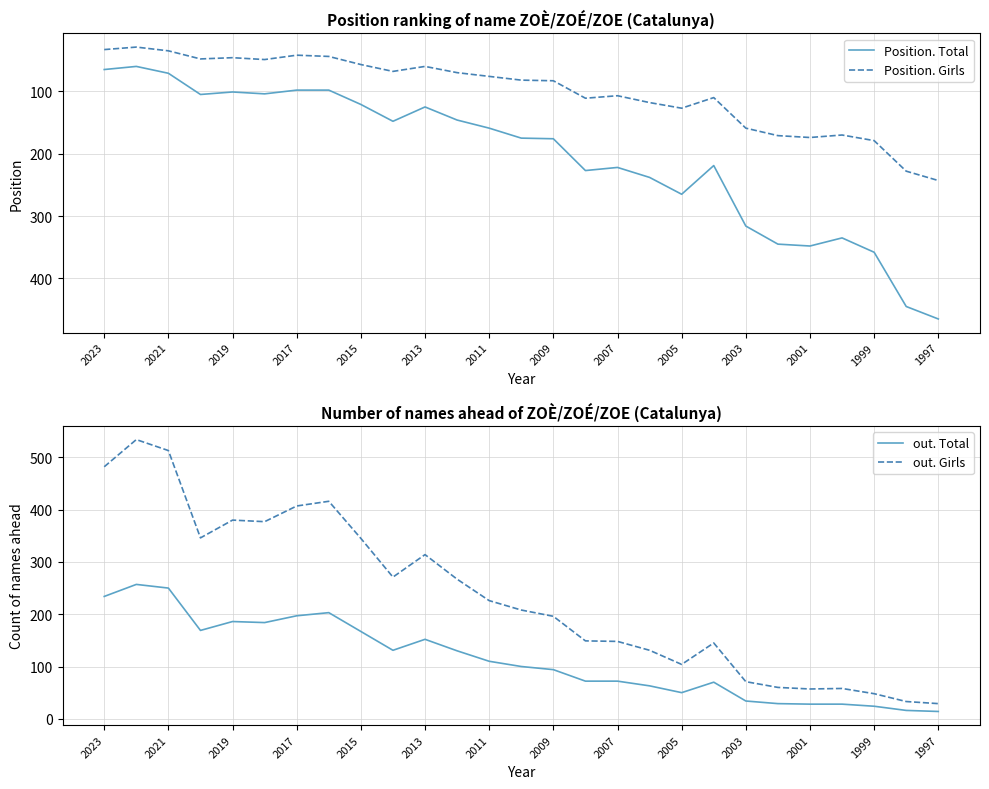

Reading left to right, extract all data points from this chart.

Position. Total: 65	60	71	105	101	104	98	98	121	148	125	146	159	175	176	227	222	238	265	219	316	345	348	335	358	445	465
Position. Girls: 33	29	35	48	46	49	42	44	57	68	60	70	76	82	83	111	107	118	127	110	159	171	174	170	179	228	243
out. Total: 234	257	250	169	186	184	197	203	167	131	152	130	110	100	94	72	72	63	50	70	34	29	28	28	24	16	14
out. Girls: 482	534	513	346	380	377	407	416	345	271	314	267	226	208	196	149	148	131	104	145	71	60	57	58	48	33	29